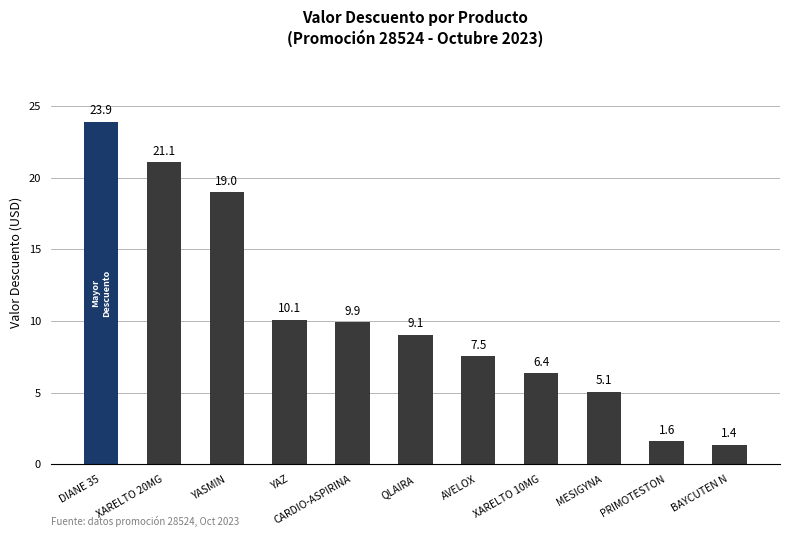

What is the sum of all values?

115.0